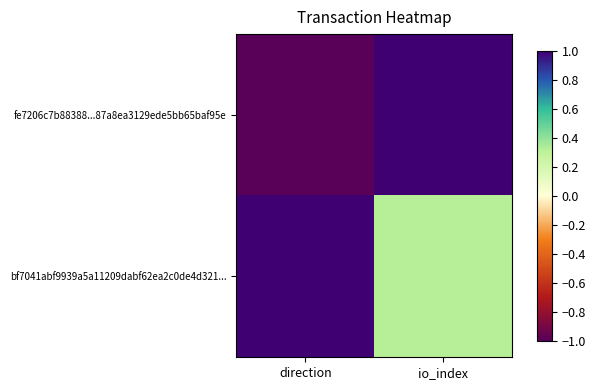

What is the difference between the highest and lowest values at io_index?

0.7